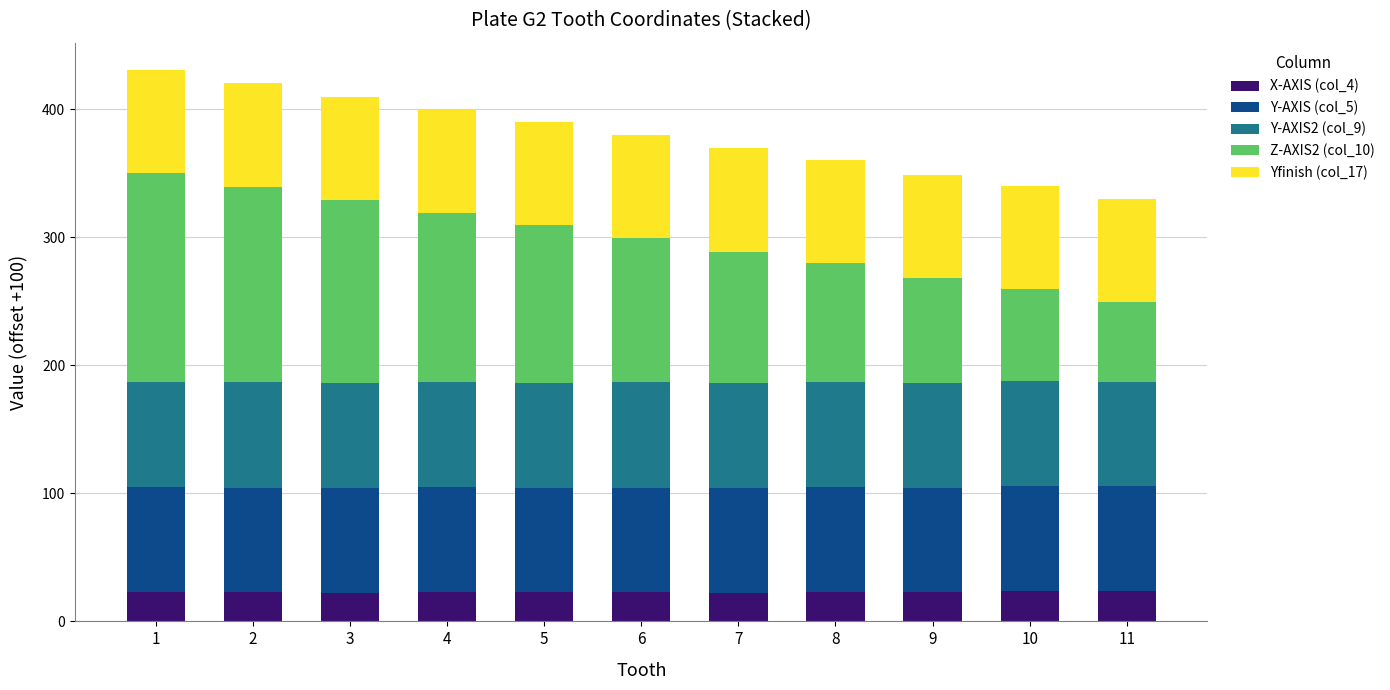

What is the sum of the X-AXIS (col_4) values at 10 and 2?

46.6